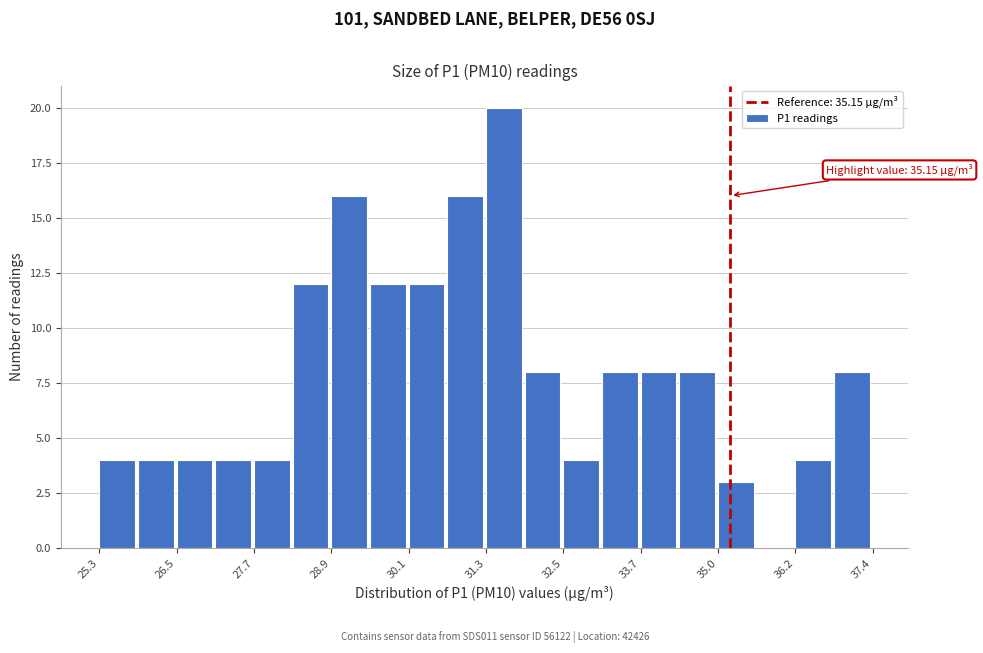

Around what value on the x-axis is the tallest bar? Give the approximate position of its centre, as read against the axis.

31.6